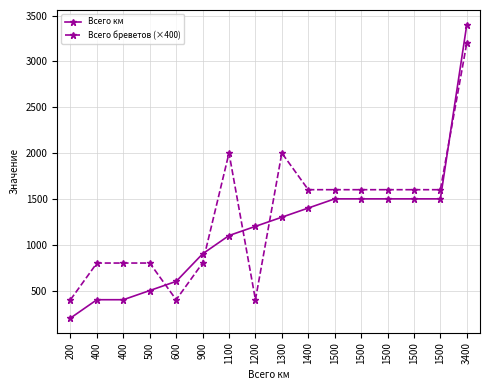

Is it true that Всего бреветов (×400) equals 400 at 1200?

True